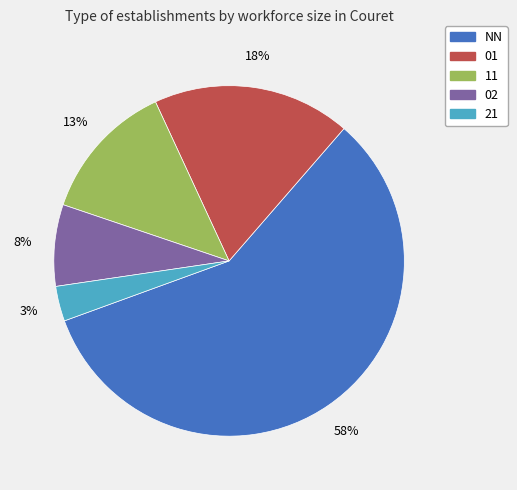

What percentage is the 01 slice, to the nearest percent?

18%